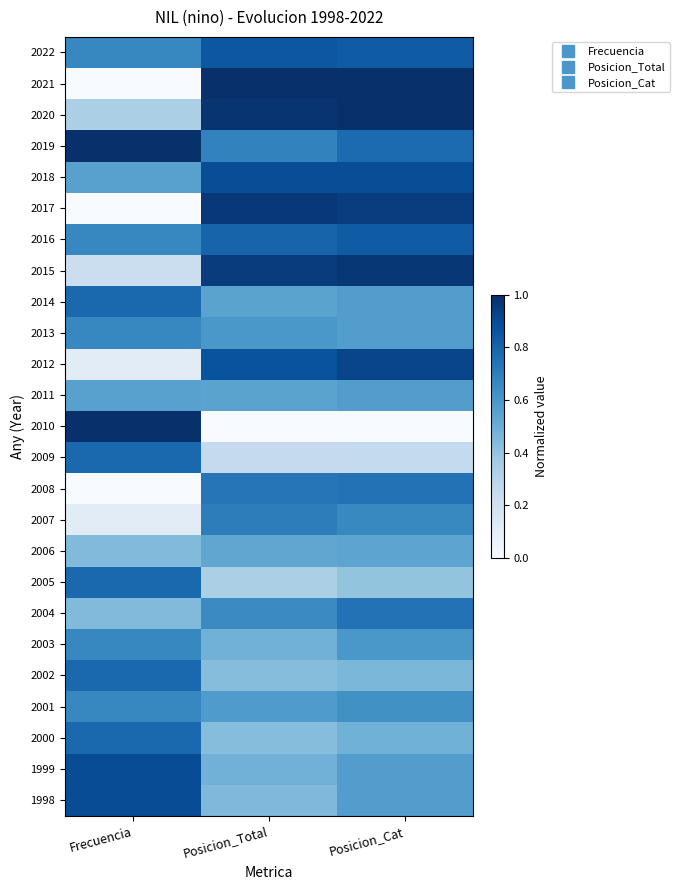

Reading left to right, list all the values displayed in this chart.

2022: Frecuencia=0.7	Posicion_Total=0.8	Posicion_Cat=0.8
2021: Frecuencia=0.0	Posicion_Total=1.0	Posicion_Cat=1.0
2020: Frecuencia=0.3	Posicion_Total=1.0	Posicion_Cat=1.0
2019: Frecuencia=1.0	Posicion_Total=0.7	Posicion_Cat=0.8
2018: Frecuencia=0.6	Posicion_Total=0.9	Posicion_Cat=0.9
2017: Frecuencia=0.0	Posicion_Total=1.0	Posicion_Cat=0.9
2016: Frecuencia=0.7	Posicion_Total=0.8	Posicion_Cat=0.8
2015: Frecuencia=0.2	Posicion_Total=0.9	Posicion_Cat=1.0
2014: Frecuencia=0.8	Posicion_Total=0.6	Posicion_Cat=0.6
2013: Frecuencia=0.7	Posicion_Total=0.6	Posicion_Cat=0.6
2012: Frecuencia=0.1	Posicion_Total=0.9	Posicion_Cat=0.9
2011: Frecuencia=0.6	Posicion_Total=0.6	Posicion_Cat=0.6
2010: Frecuencia=1.0	Posicion_Total=0.0	Posicion_Cat=0.0
2009: Frecuencia=0.8	Posicion_Total=0.2	Posicion_Cat=0.3
2008: Frecuencia=0.0	Posicion_Total=0.7	Posicion_Cat=0.7
2007: Frecuencia=0.1	Posicion_Total=0.7	Posicion_Cat=0.7
2006: Frecuencia=0.4	Posicion_Total=0.5	Posicion_Cat=0.5
2005: Frecuencia=0.8	Posicion_Total=0.3	Posicion_Cat=0.4
2004: Frecuencia=0.4	Posicion_Total=0.7	Posicion_Cat=0.7
2003: Frecuencia=0.7	Posicion_Total=0.5	Posicion_Cat=0.6
2002: Frecuencia=0.8	Posicion_Total=0.4	Posicion_Cat=0.5
2001: Frecuencia=0.7	Posicion_Total=0.6	Posicion_Cat=0.6
2000: Frecuencia=0.8	Posicion_Total=0.4	Posicion_Cat=0.5
1999: Frecuencia=0.9	Posicion_Total=0.5	Posicion_Cat=0.6
1998: Frecuencia=0.9	Posicion_Total=0.5	Posicion_Cat=0.6